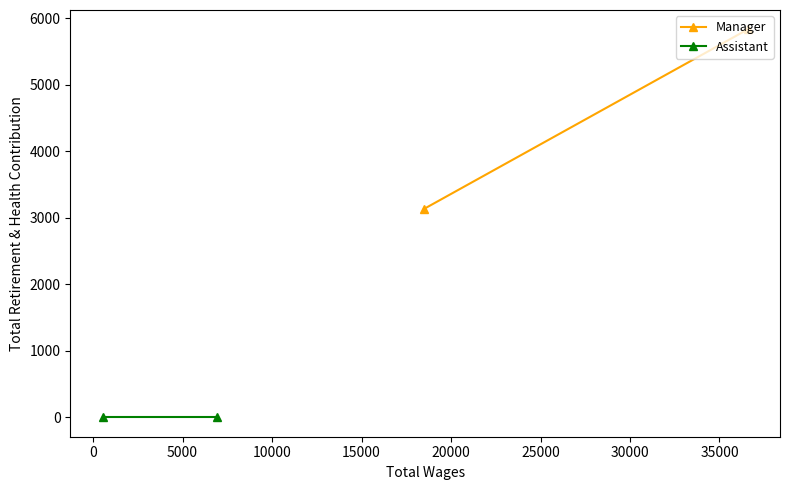

Is this an area chart (filled region under the line)?

No